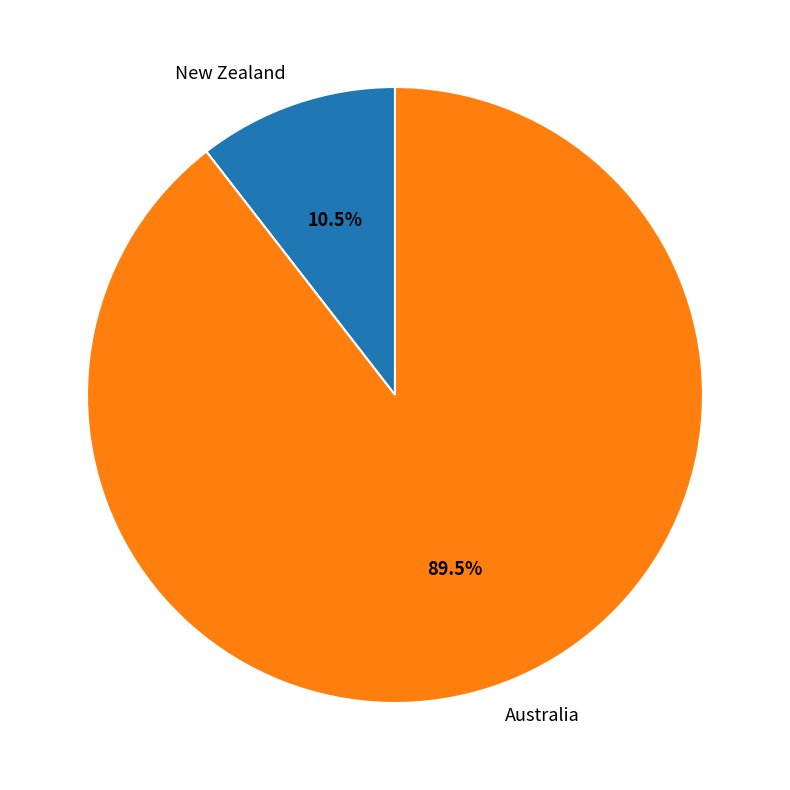

Rank the categories by value from highest to lowest.

Australia, New Zealand